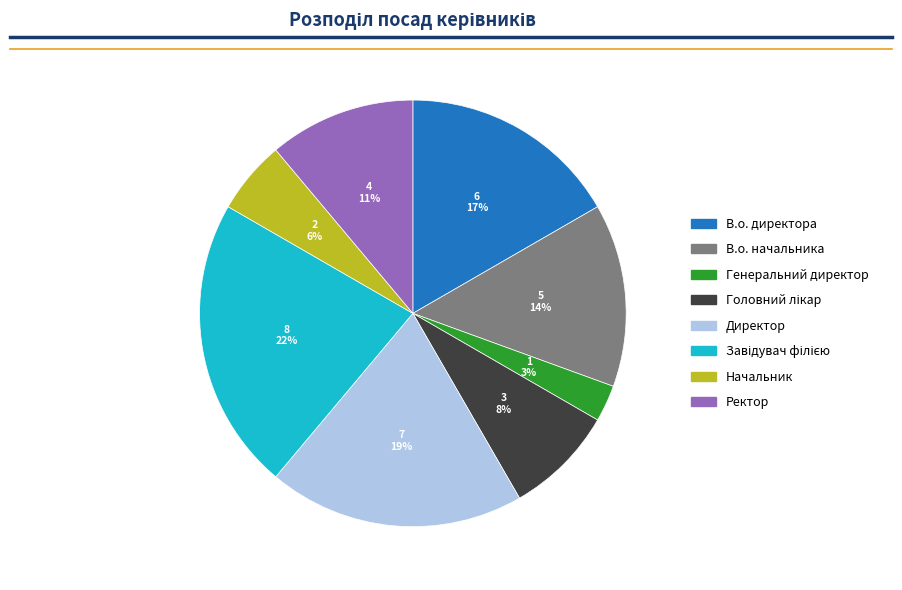

To the nearest percent, what portion does Директор represent?

19%